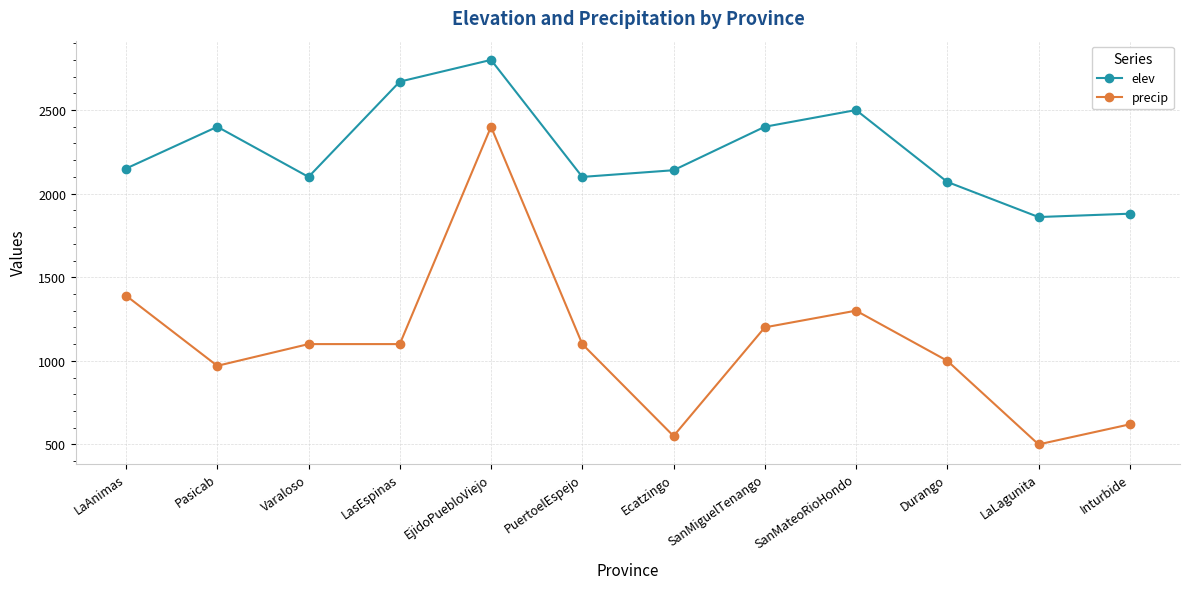

At which category does elev reach its first local valley?

Varaloso